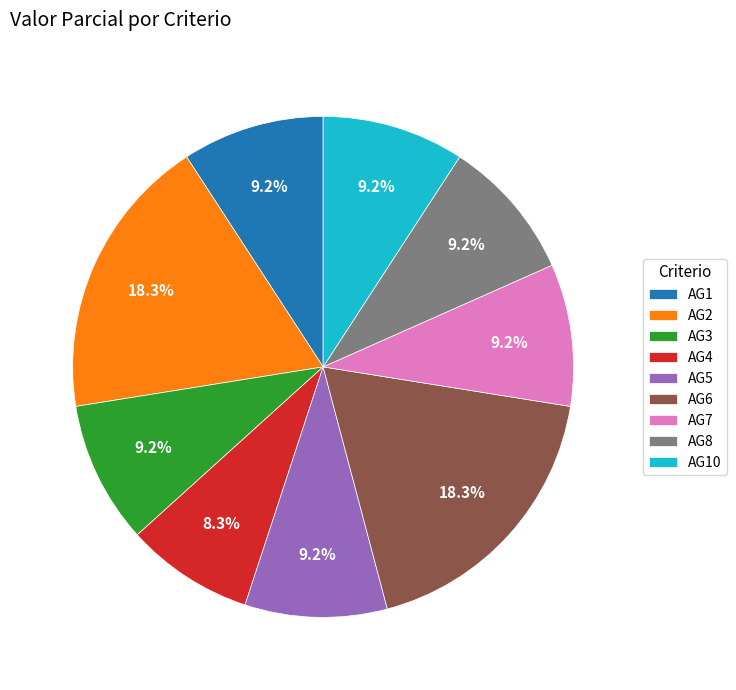

Which category has the smallest portion of the pie?

AG4